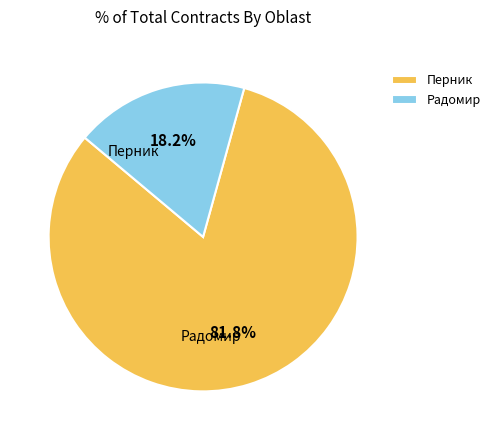

Between Радомир and Перник, which is larger?

Перник